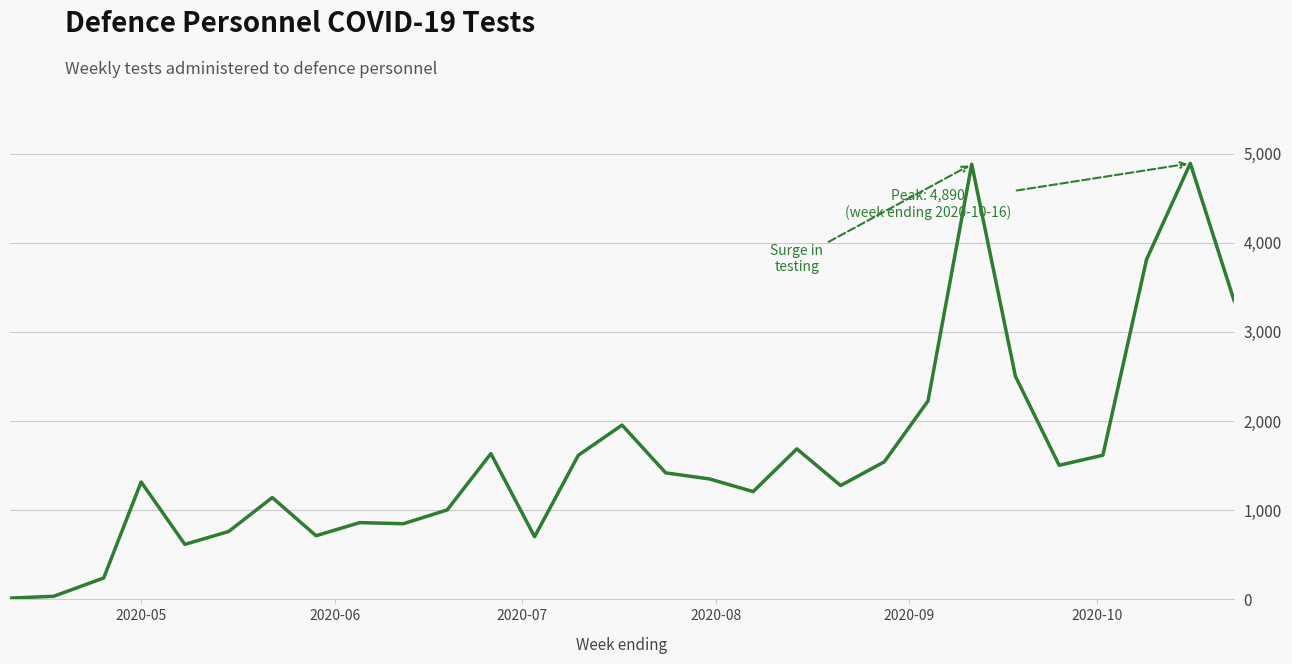

What is the maximum value shown in the chart?

4890